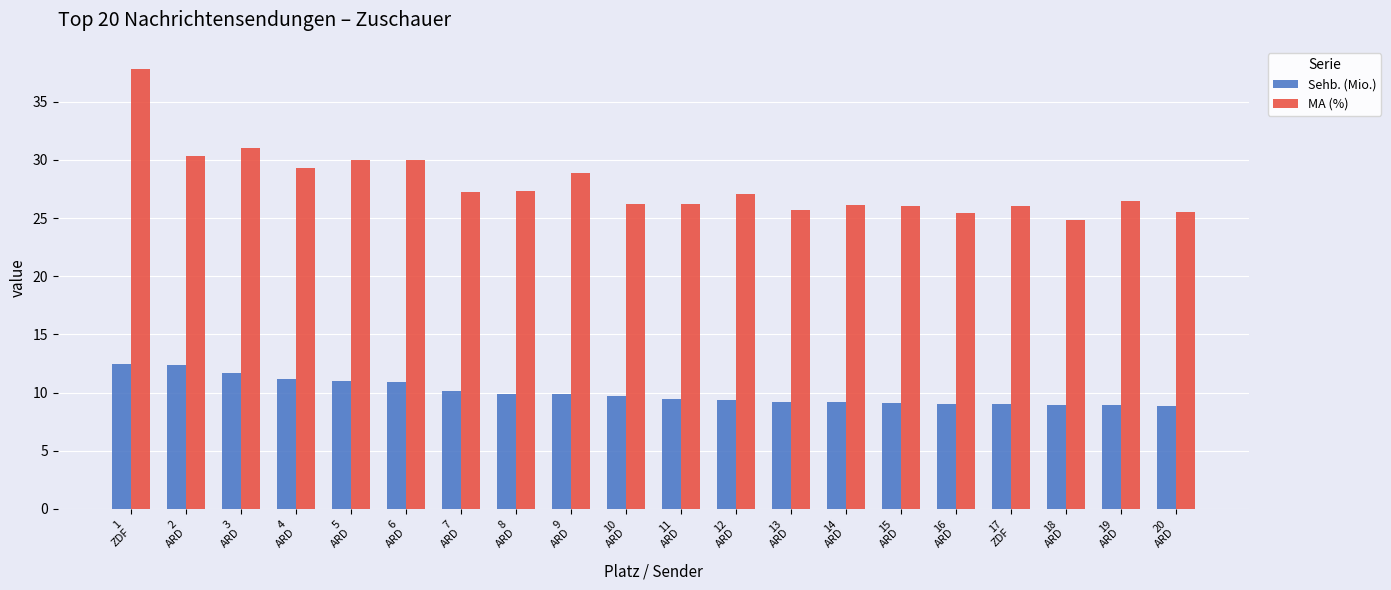

What is the lowest value of the Sehb. (Mio.) series?

8.9